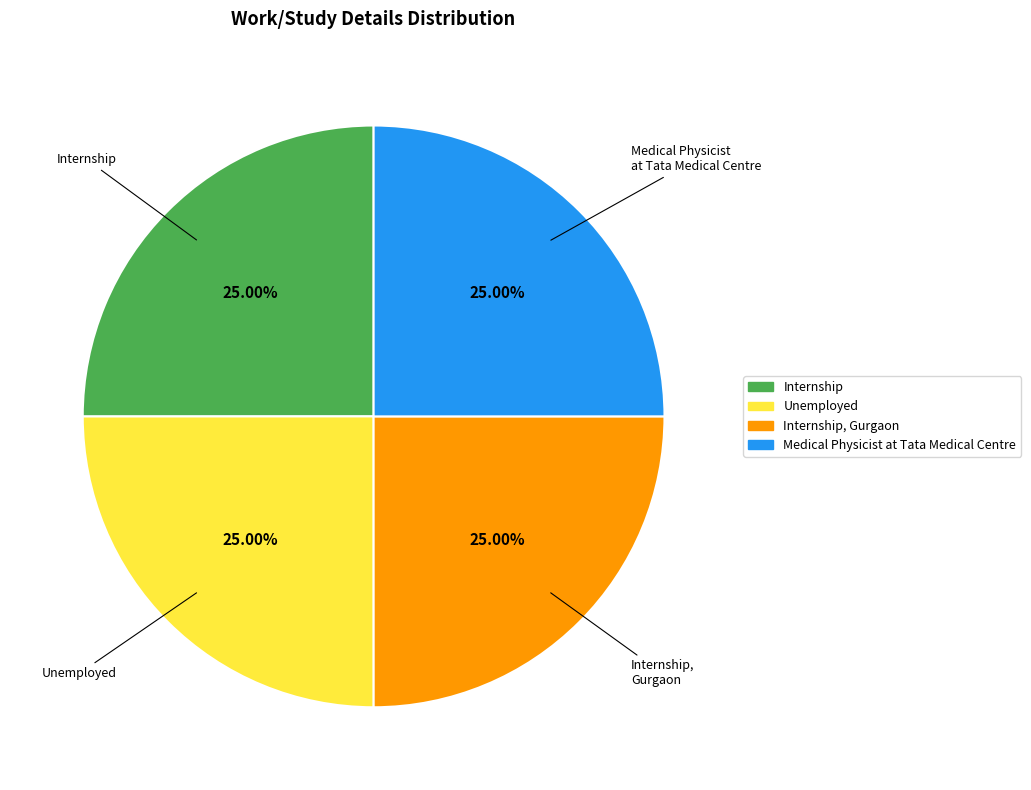

Is there a majority slice in this chart?

No